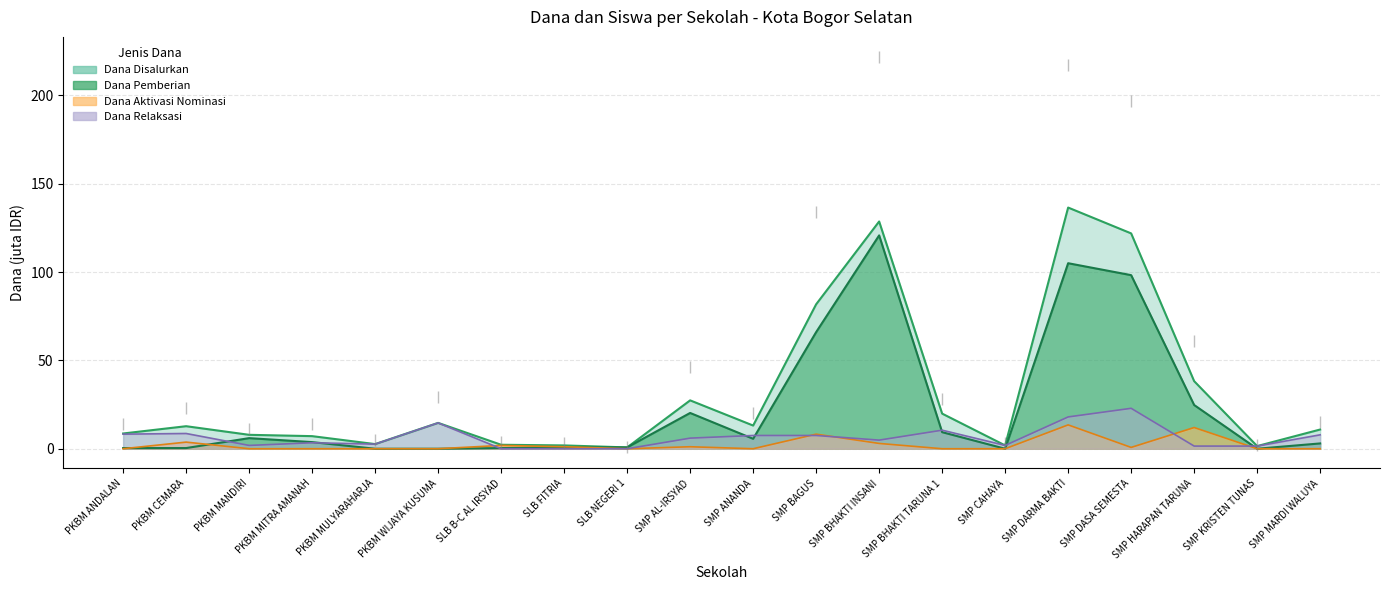

At which label does Dana Relaksasi reach its peak?

SMP DASA SEMESTA